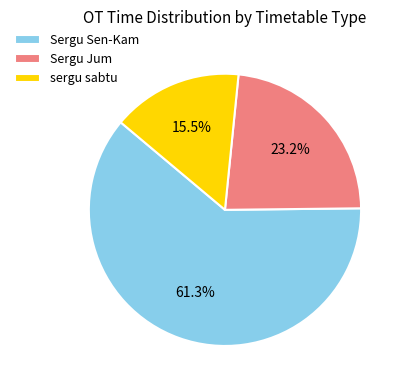

Which slice is the largest?

Sergu Sen-Kam